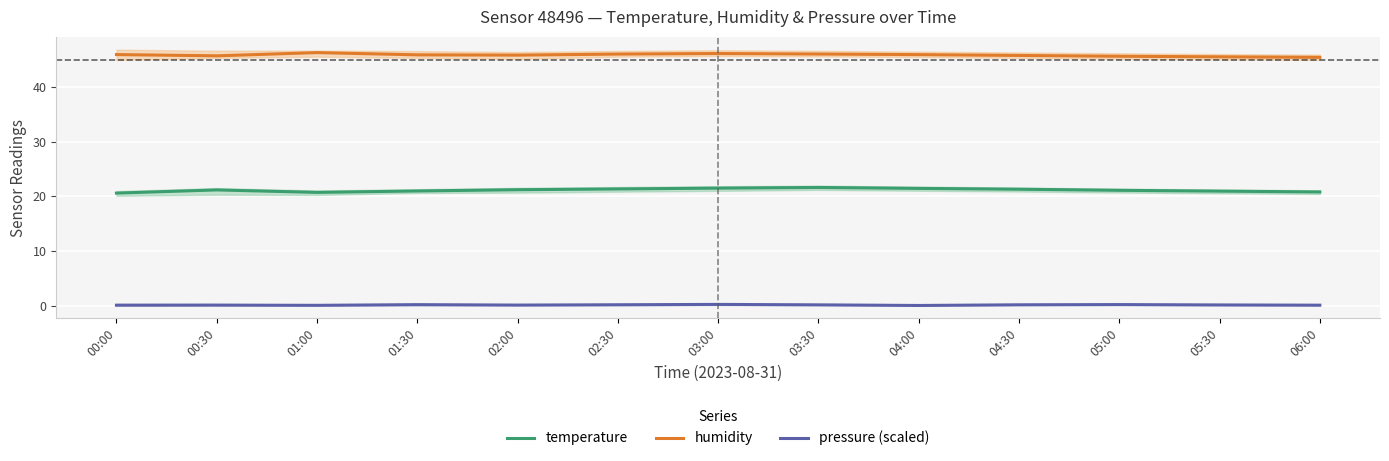

Which series has the largest total across all categories?

humidity